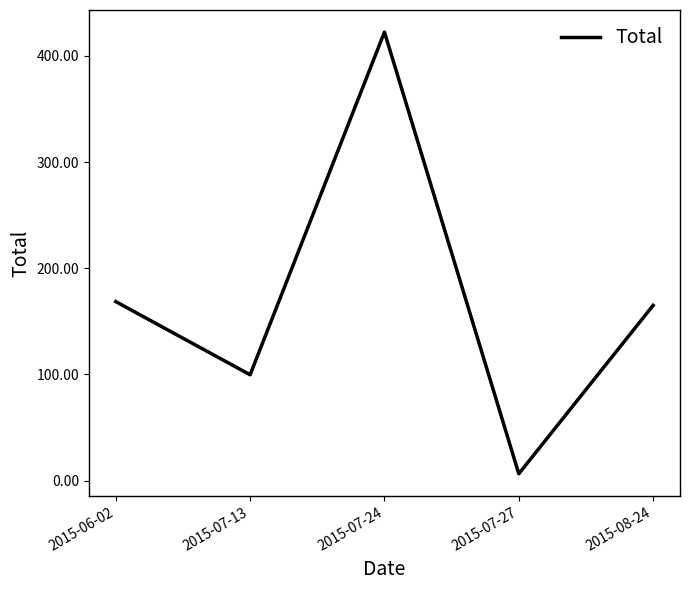

Where does the data first go above 165?

2015-06-02